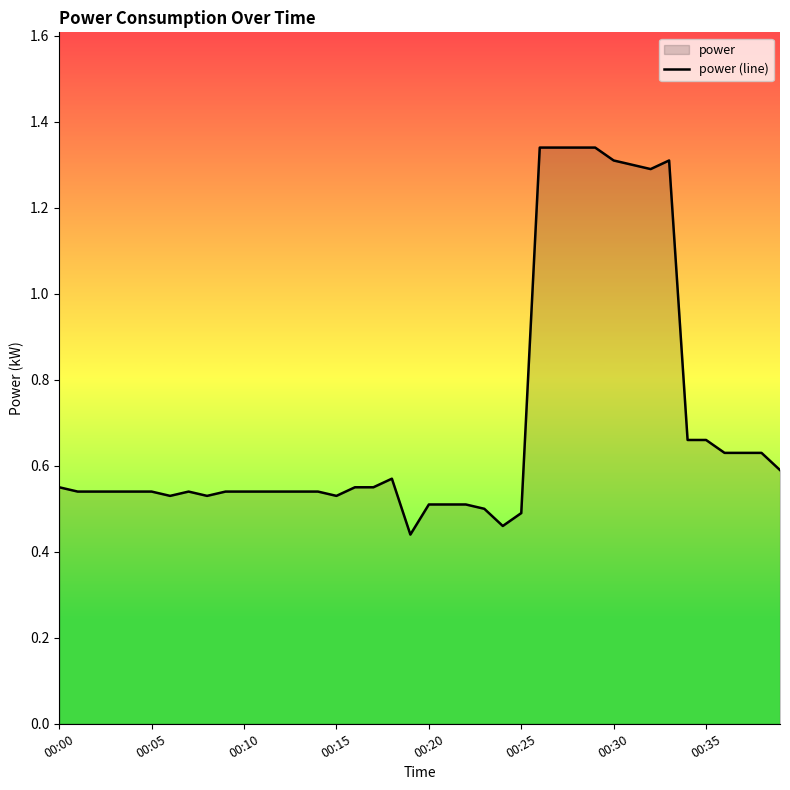

Is it true that the value at 22 is 0.5?

True